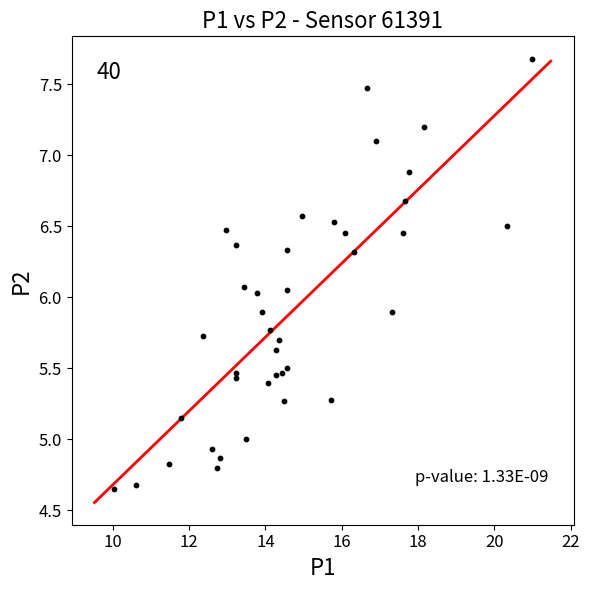

What is the range of Y values (max minus min)?

3.0